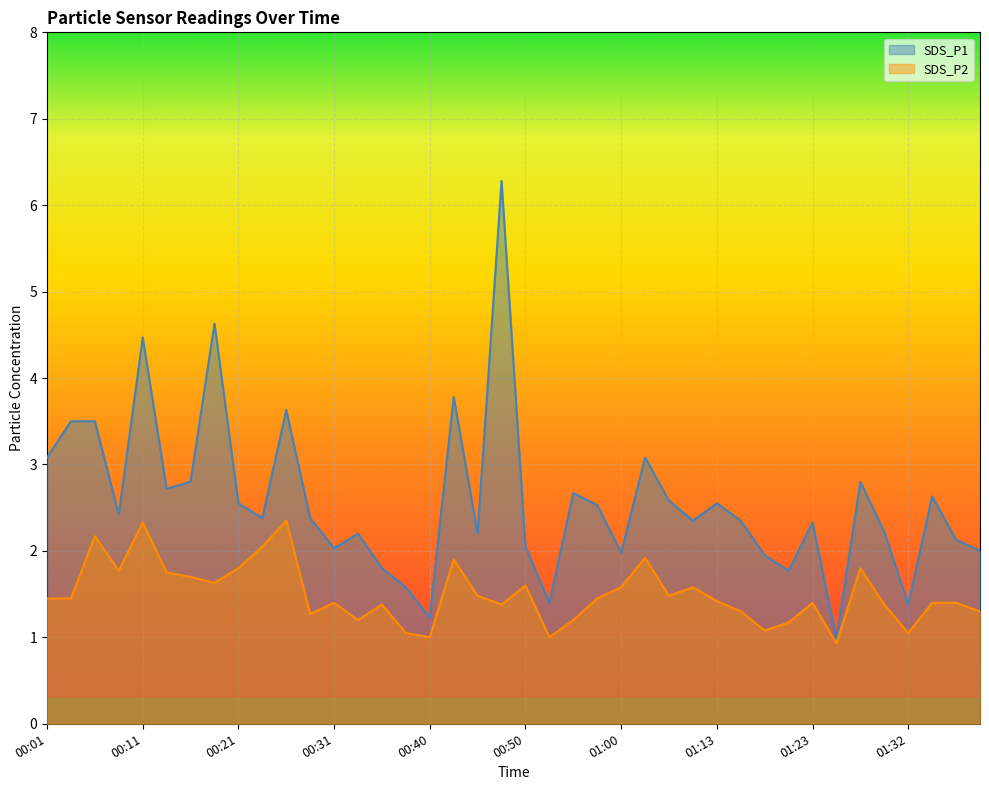

Which series has the widest spread of values?

SDS_P1